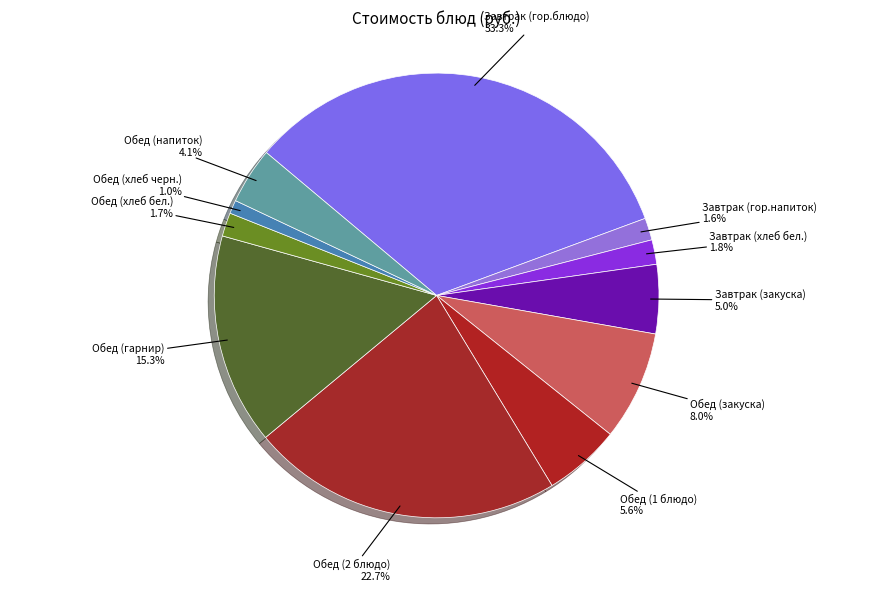

Which category has the biggest portion of the pie?

Завтрак (гор.блюдо)